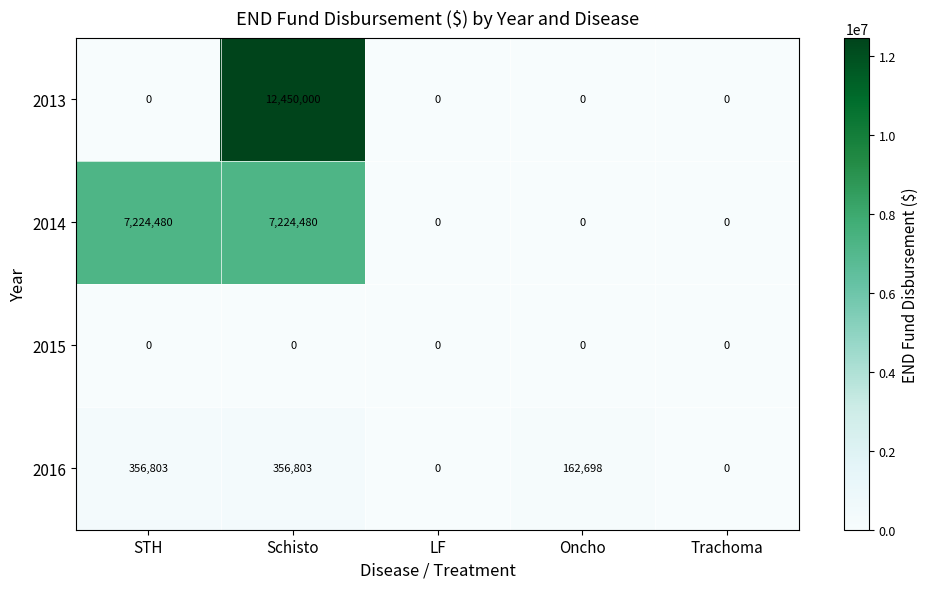

What is the sum of the 2016 values at STH and Schisto?

713606